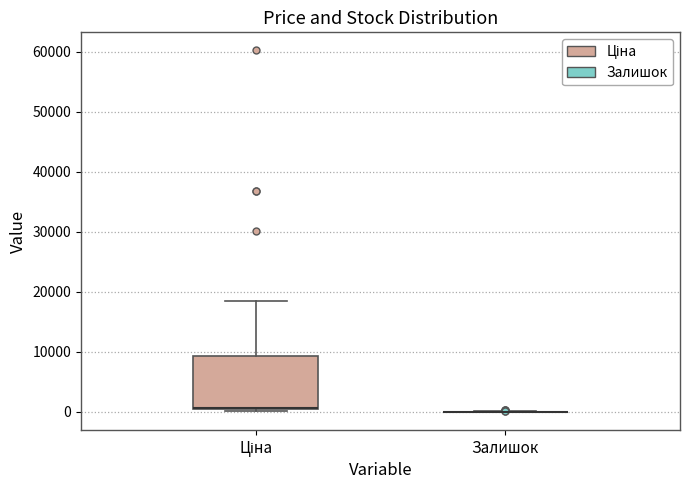

Reading left to right, read every box against the y-axis: the position of its median line, the range the box covers, and the ends of its whiskers. The values are not printed on the chart, so give them approximately, as read against the axis.

Ціна: median 1000, box 0 to 9000, whiskers 0 (just below the box's lower edge) to 18000
Залишок: box collapsed to a line at 0, whiskers 0 to 0